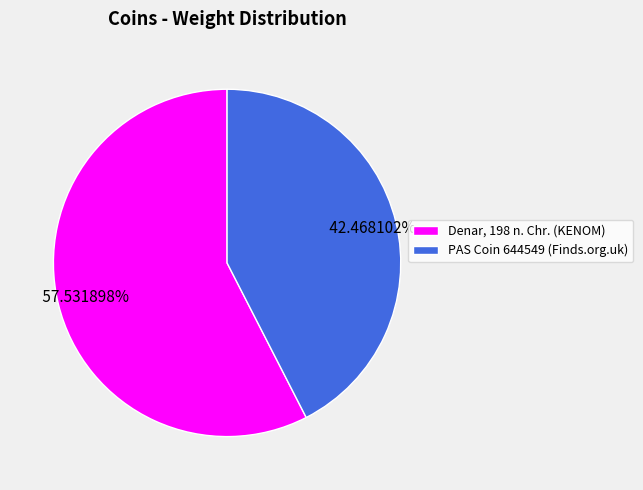

True or false: Denar, 198 n. Chr. (KENOM) accounts for 58% of the total.

True